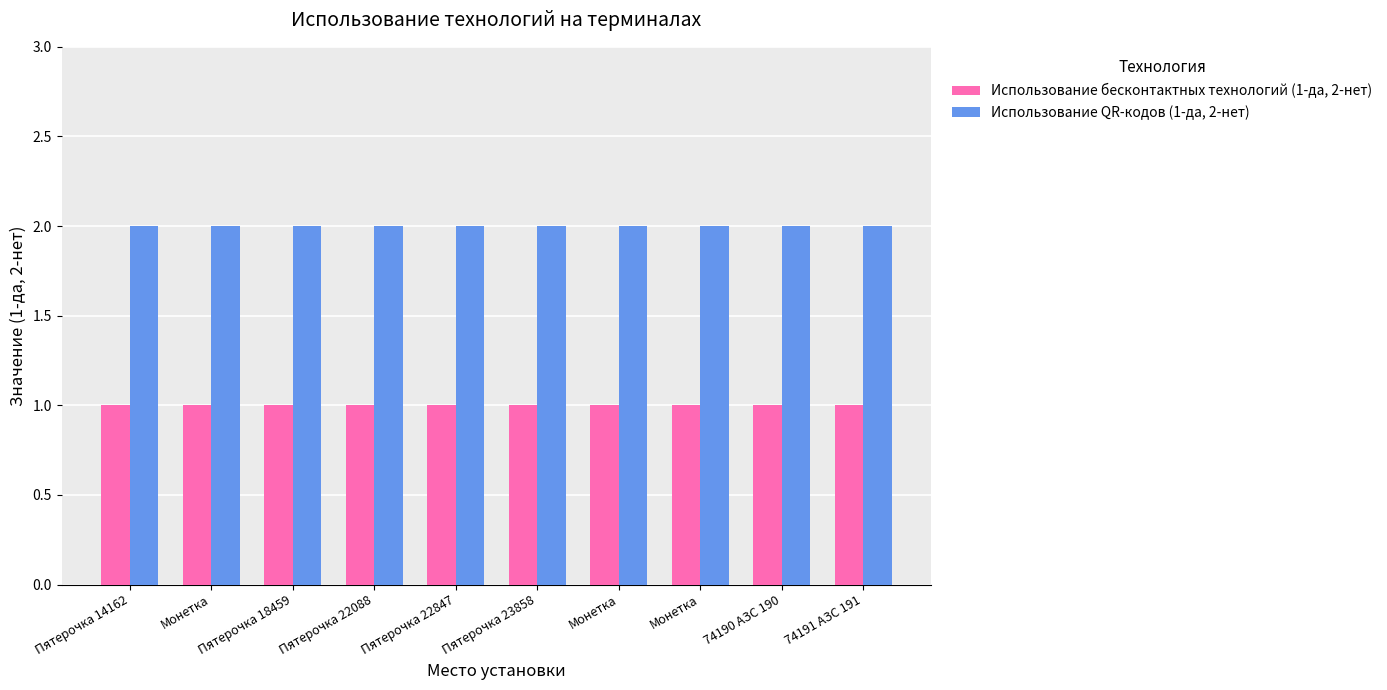

How many bars are there in each group?

2